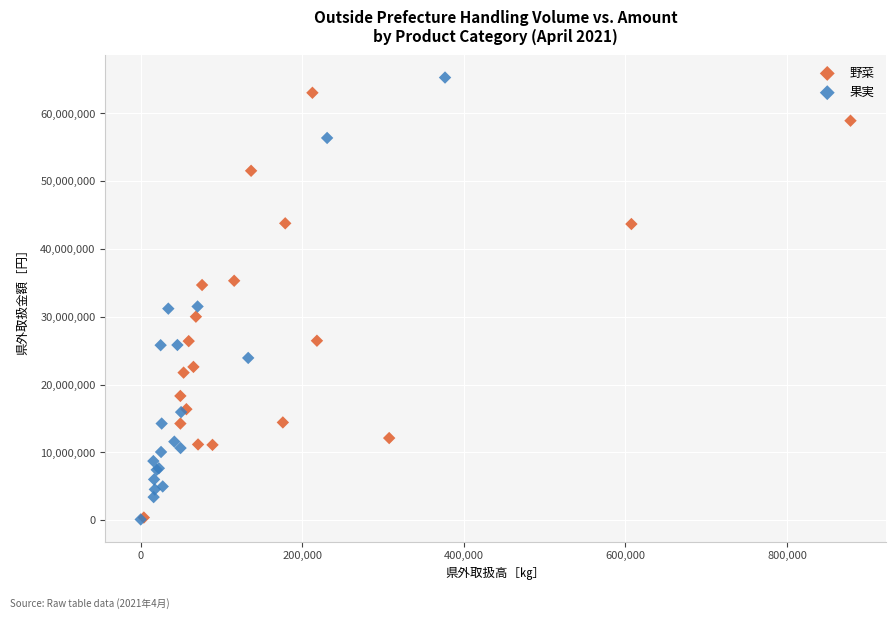

Which series has the largest Y range (max minus min)?

果実